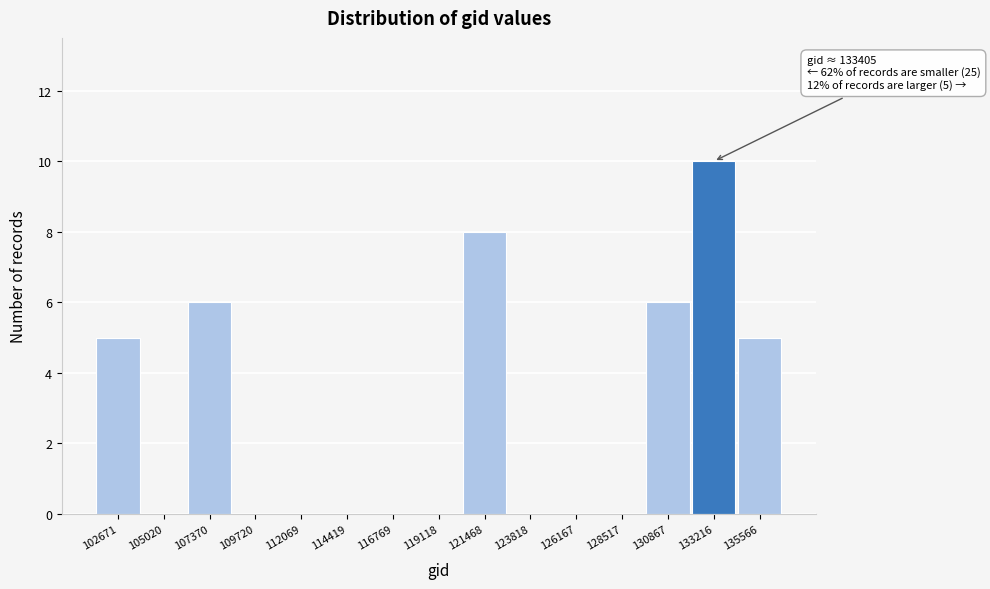

Reading right to left, transcribe all the data shown in this chart.

135566=5	133216=10	130867=6	128517=0	126167=0	123818=0	121468=8	119118=0	116769=0	114419=0	112069=0	109720=0	107370=6	105020=0	102671=5